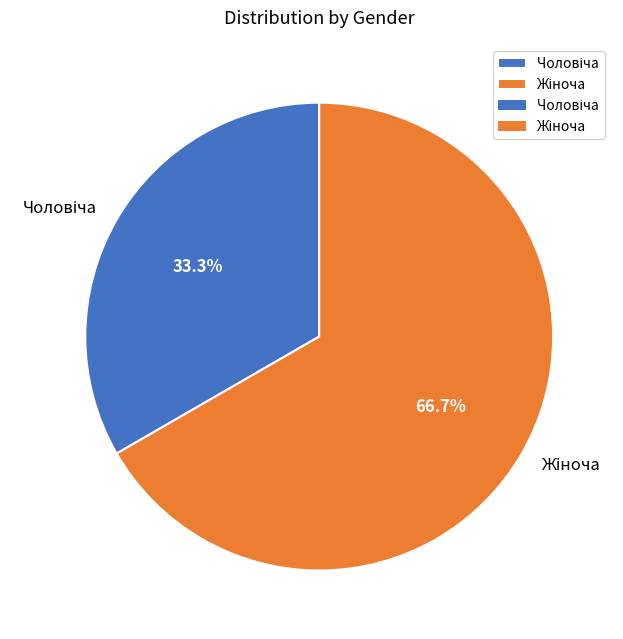

Is there a majority slice in this chart?

Yes